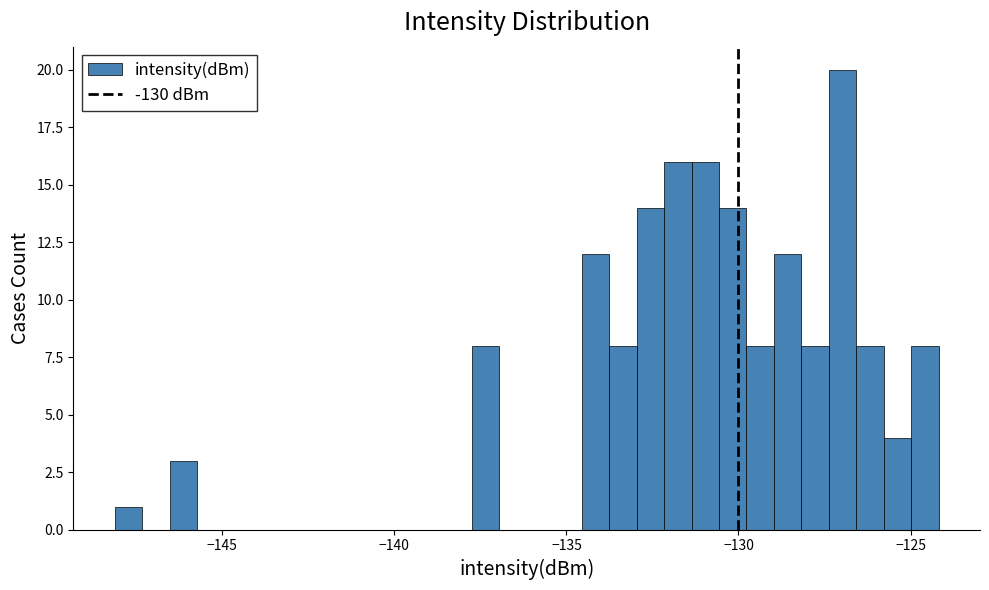

Around what value on the x-axis is the tallest bar? Give the approximate position of its centre, as read against the axis.

-127.0